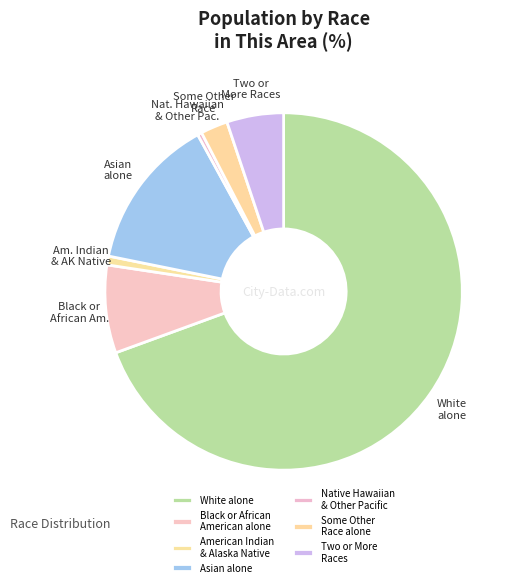

How many slices are in this pie chart?

7